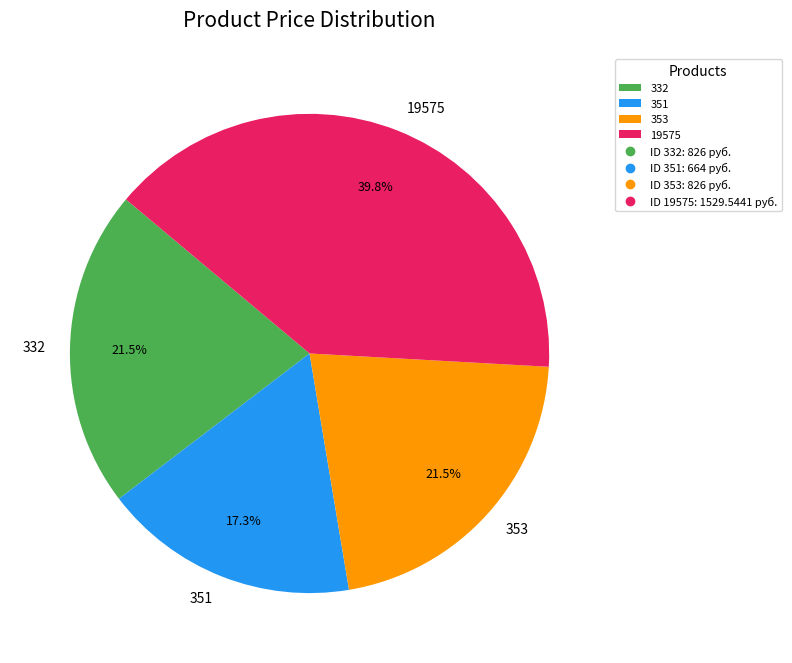

What is the smallest slice in the pie chart?

351